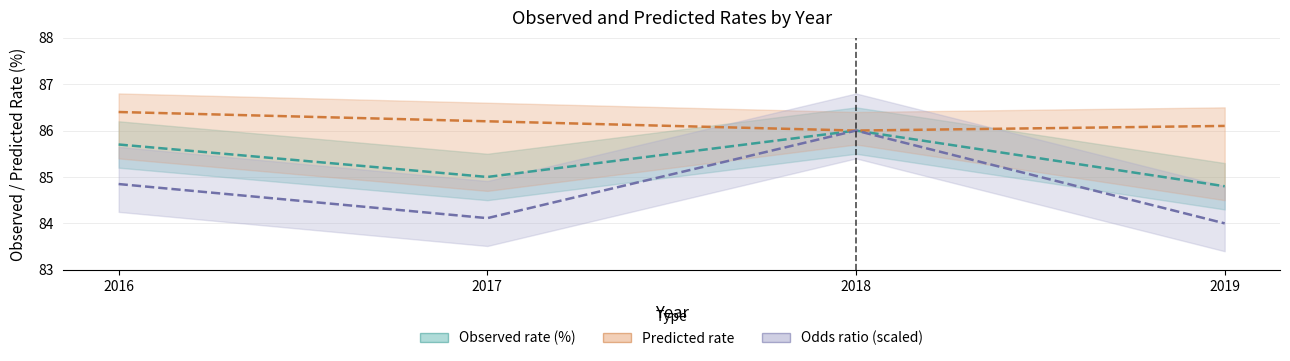

The value of Predicted rate at 2018 is 55.5. True or false?

False